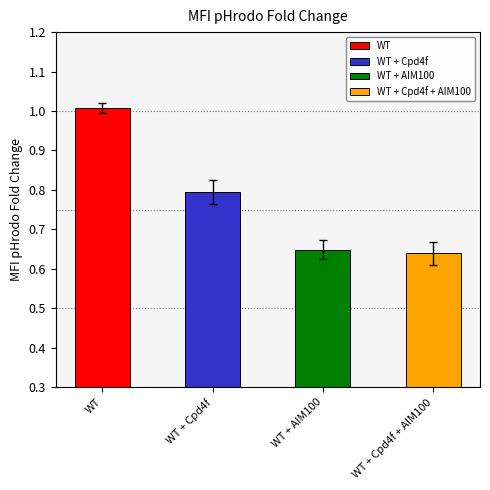

The WT + AIM100 series shows 0.5 at 6. True or false?

False